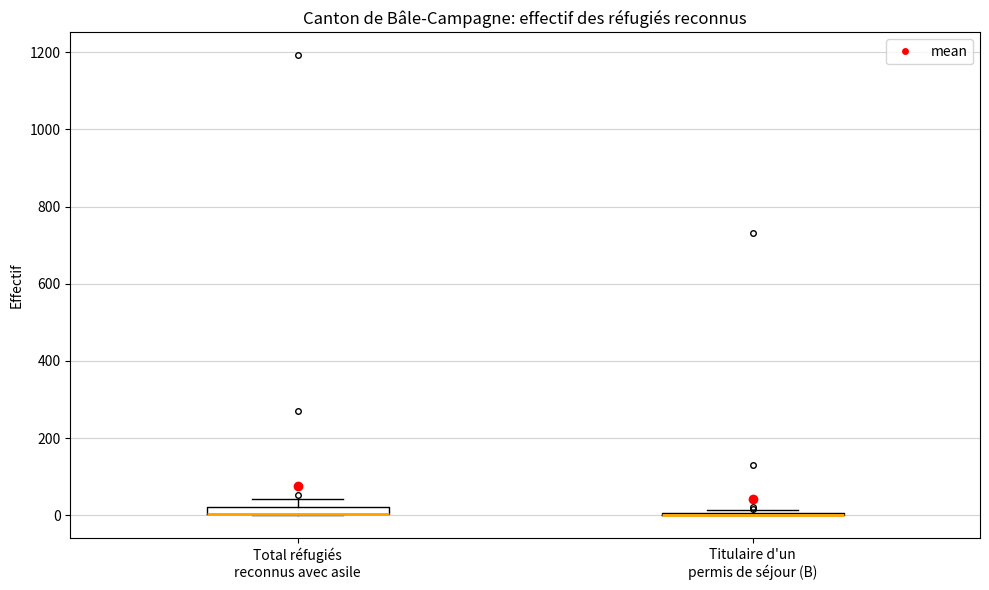

Where is the upper edge of the box for Total réfugiés reconnus avec asile on the y-axis? The values are not printed on the chart, so give them approximately, as read against the axis.

20